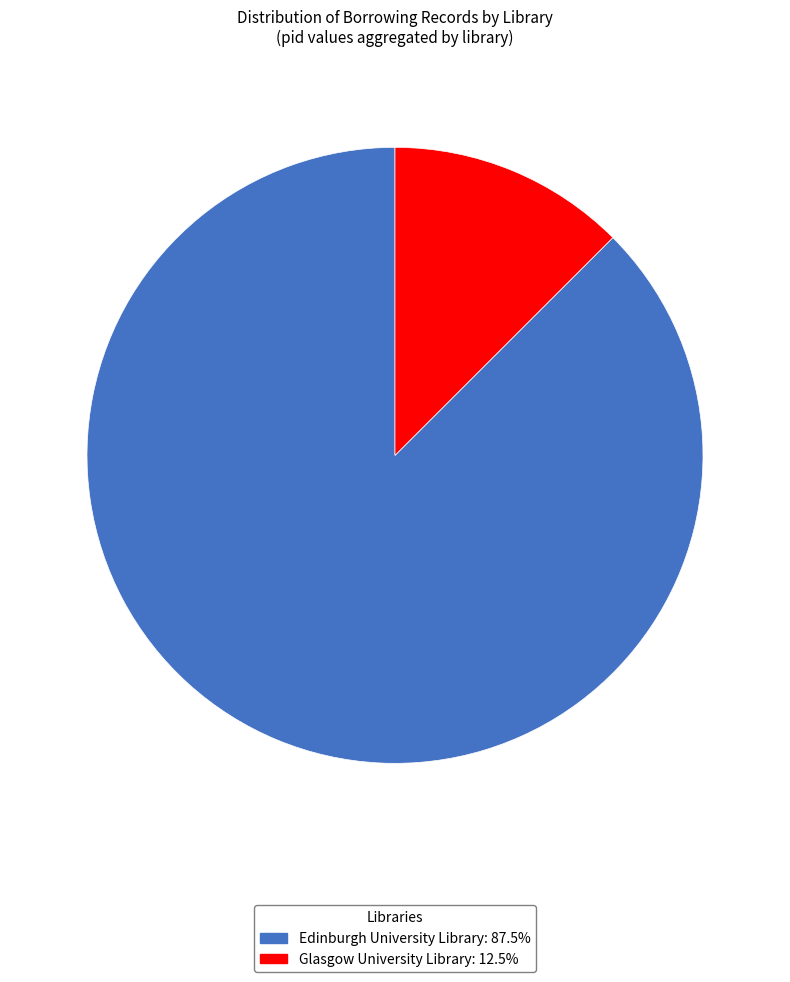

How many segments does this pie chart have?

2